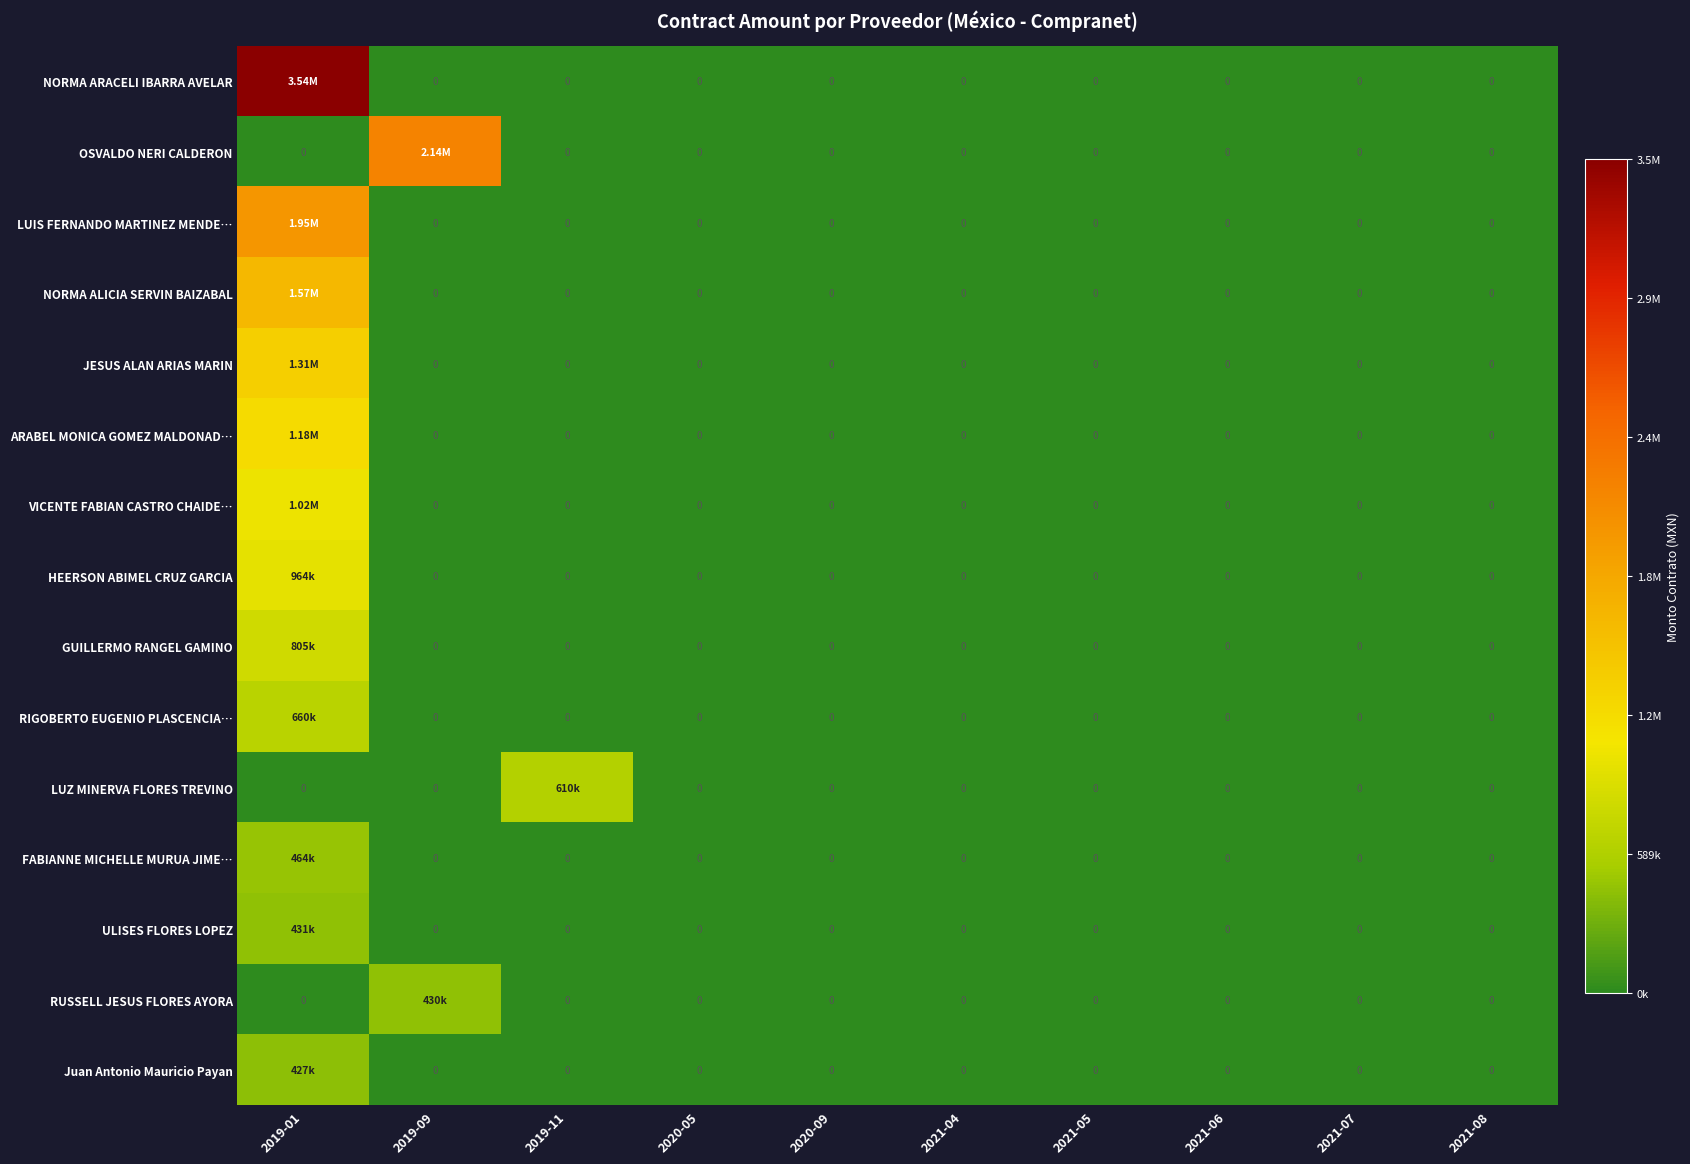

Is it true that Juan Antonio Mauricio Payan equals 188211.9 at 2021-08?

False